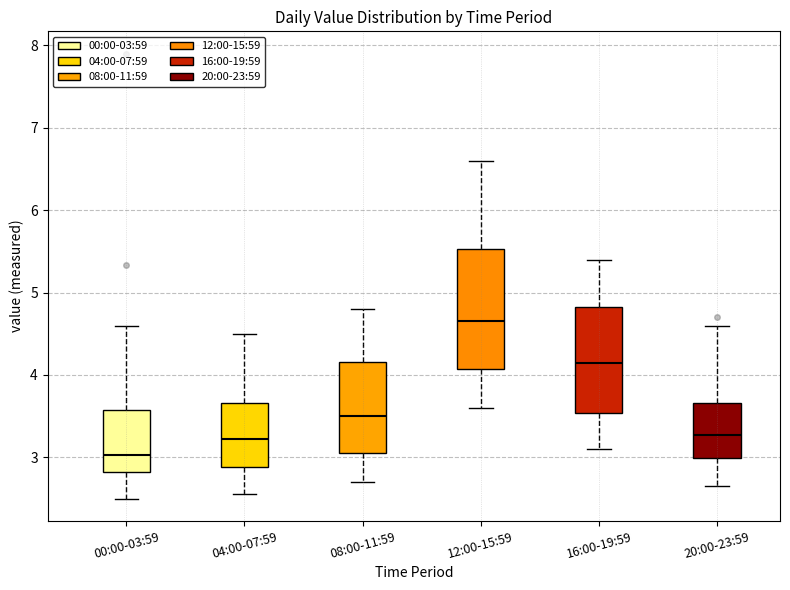

Which box is the tallest, from its lower edge to its upper edge?

12:00-15:59